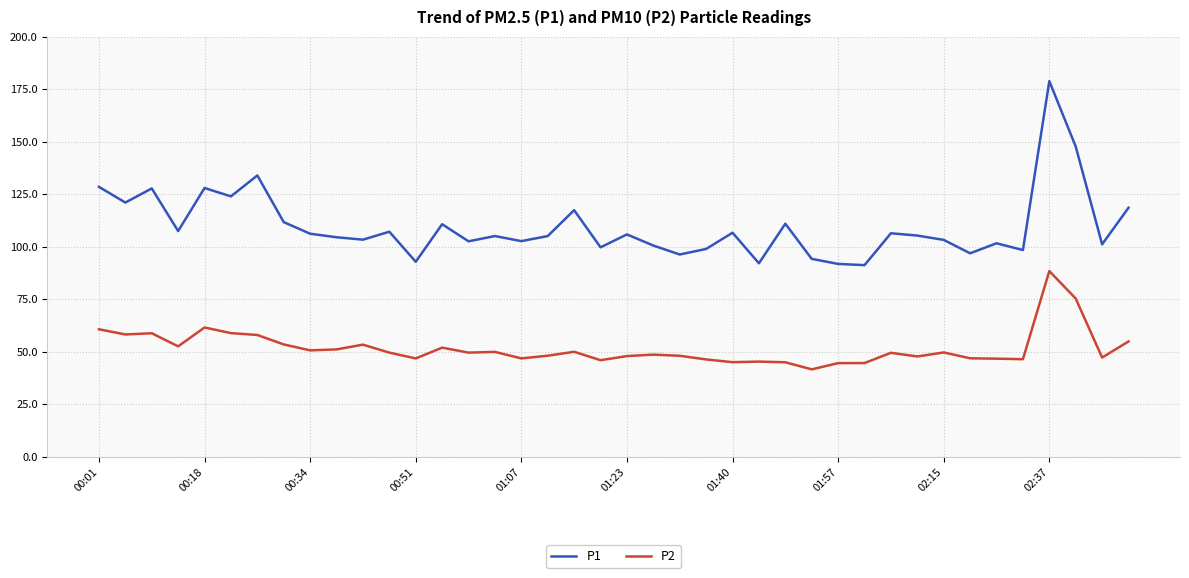

True or false: P2 and P1 intersect in this chart.

False